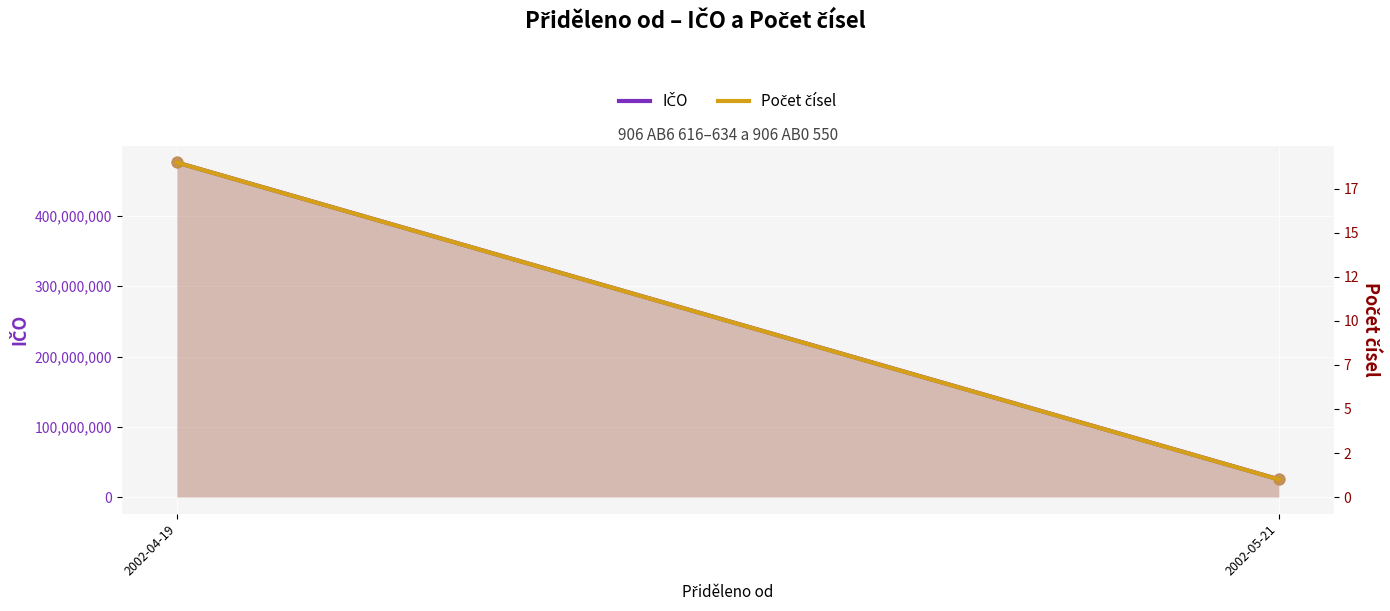

At how many categories does at least one series exceed 197200261?

1